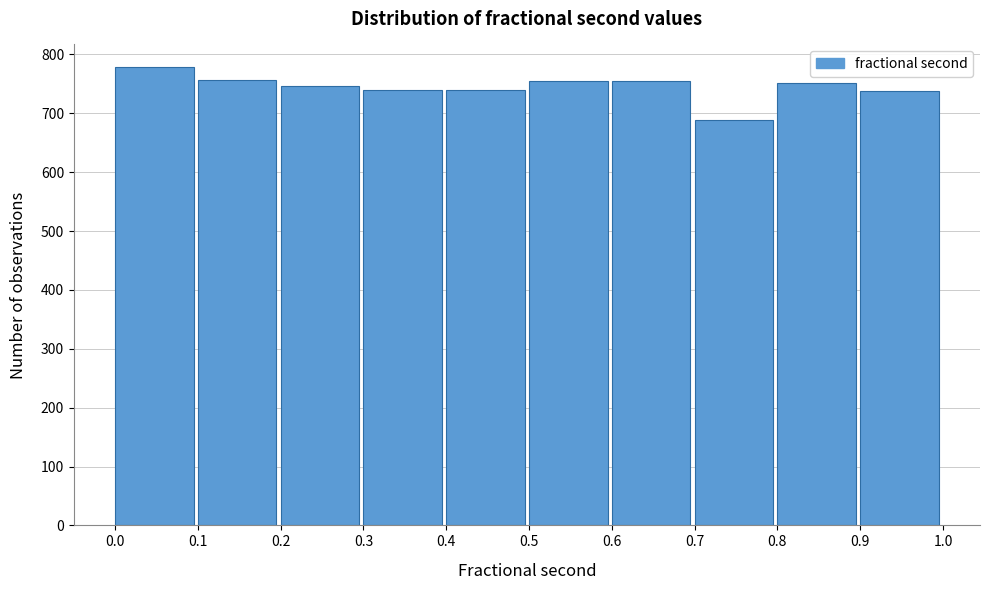

Reading left to right, list every bar in this chart as the range it spans on the x-axis followed by its height. The values are not printed on the chart, so give them approximately, as read against the axis.

0.0 to 0.1: 780
0.1 to 0.2: 760
0.2 to 0.3: 750
0.3 to 0.4: 740
0.4 to 0.5: 740
0.5 to 0.6: 760
0.6 to 0.7: 760
0.7 to 0.8: 690
0.8 to 0.9: 750
0.9 to 1.0: 740